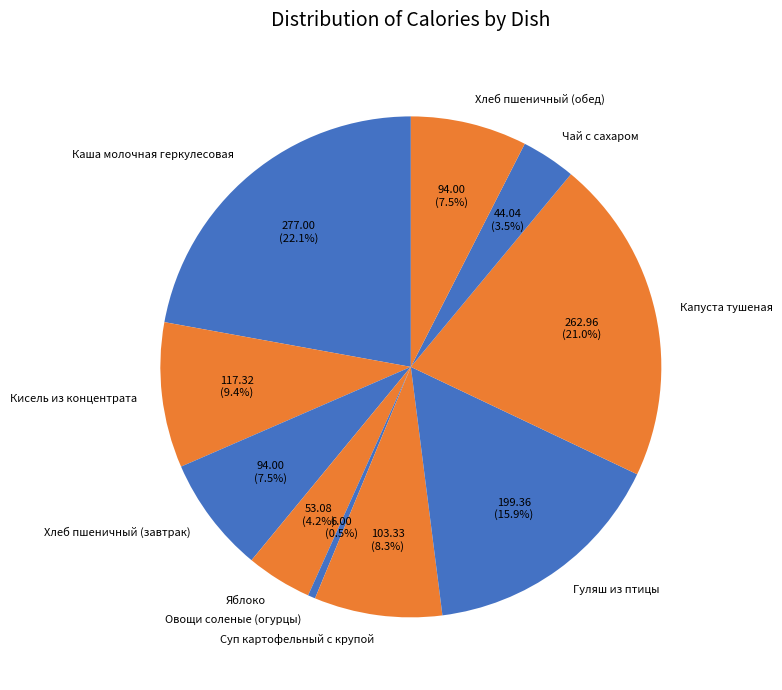

To the nearest percent, what is the combined percentage of Гуляш из птицы and Суп картофельный с крупой?

24%